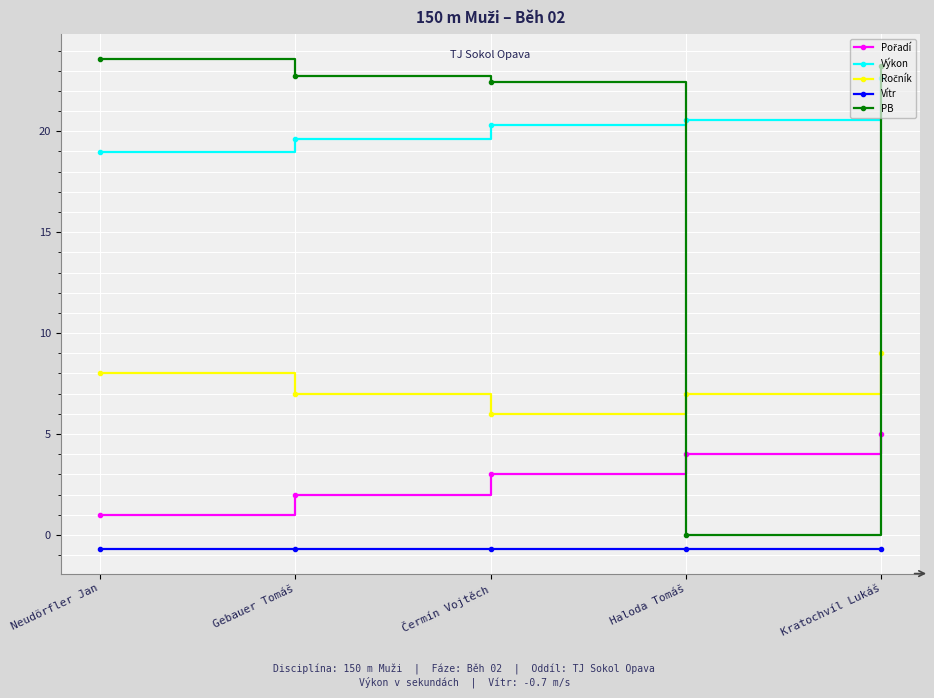

After their last crossing, which series has the higher values: Výkon or PB?

PB